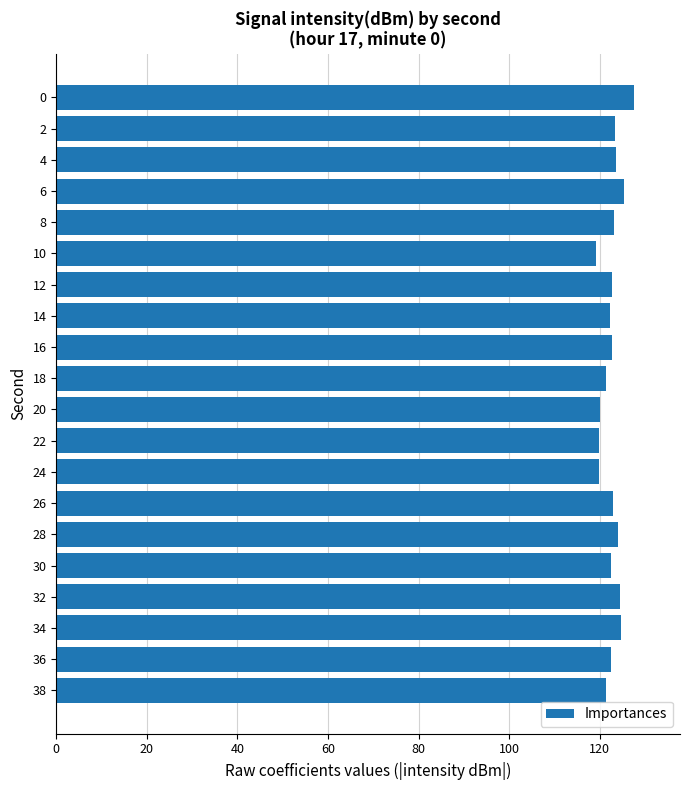

What is the ratio of the value at 18 to the value at 20?

1.0